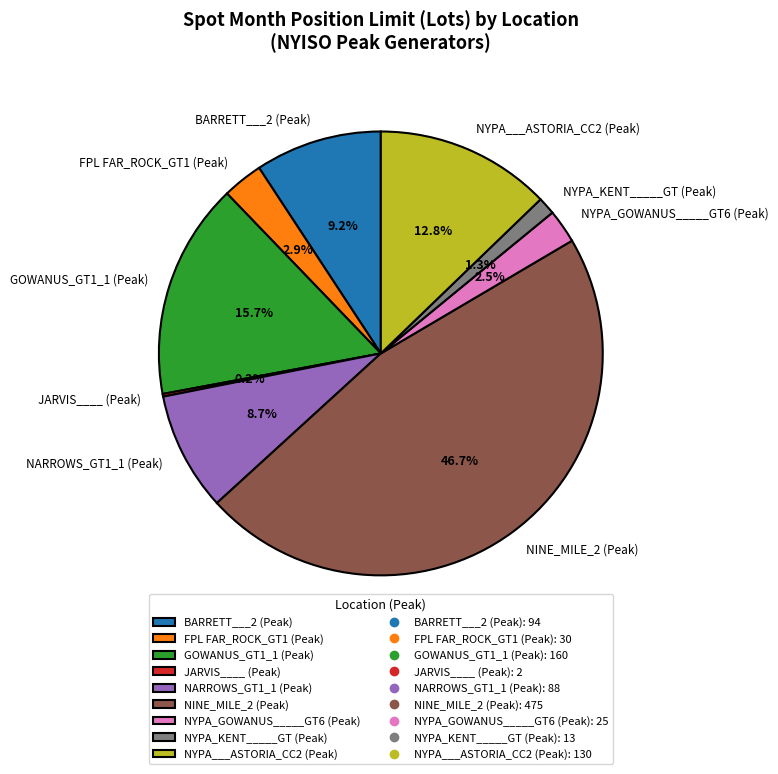

Which slice is the largest?

NINE_MILE_2 (Peak)